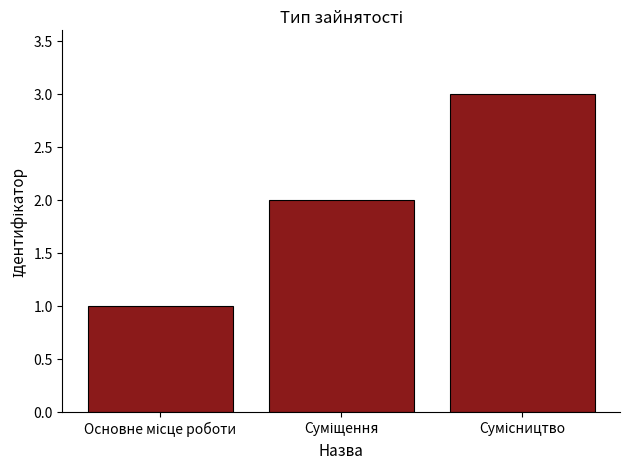

Does the chart contain any negative values?

No